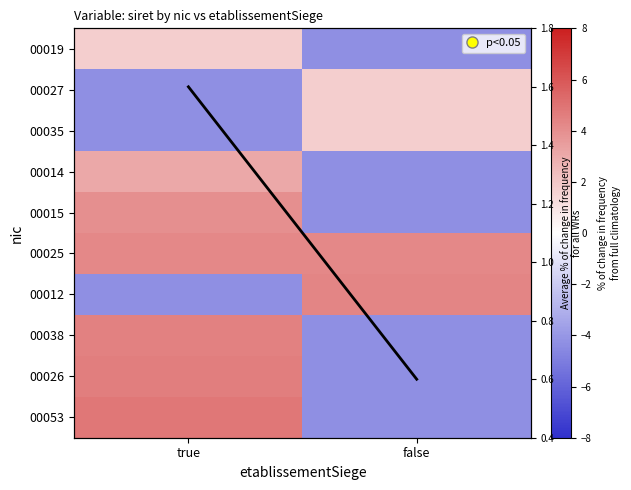

True or false: 00026 has a value of 2.6 at true.

False